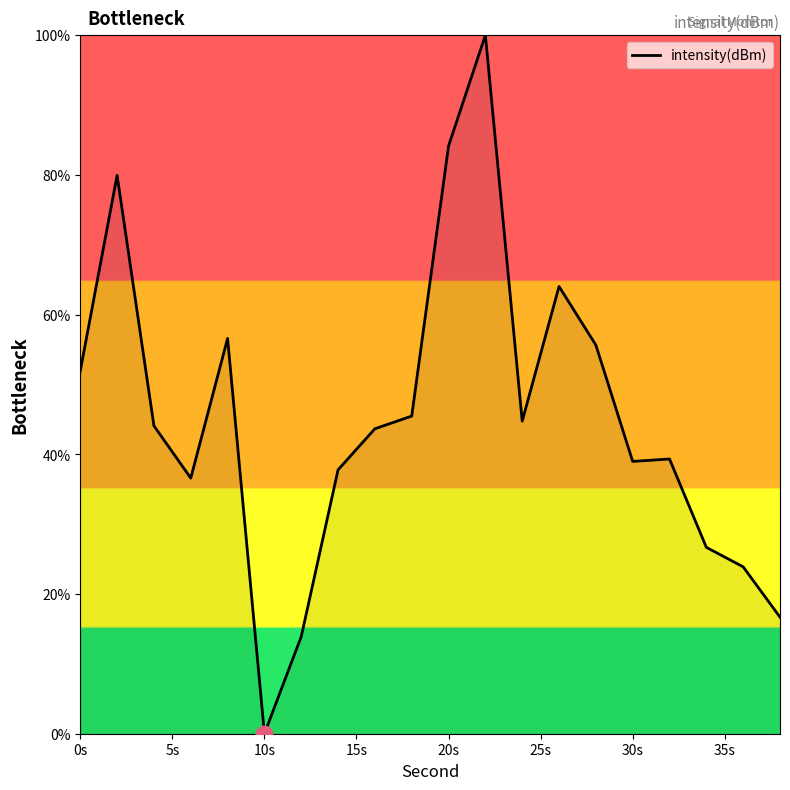

What is the maximum value shown in the chart?

100.0